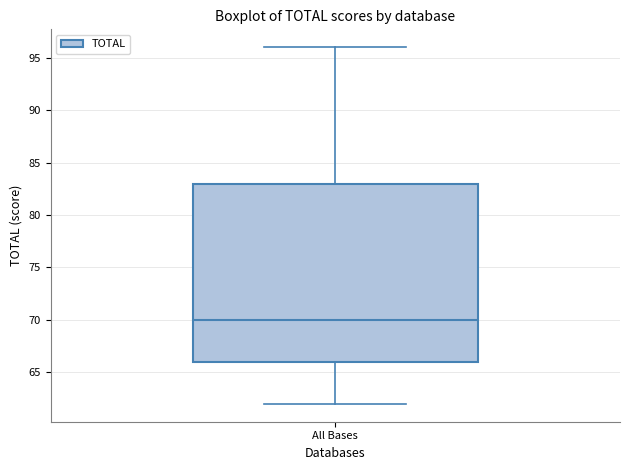

Read this box plot against the y-axis: the position of the median line, the range covered by the box, and the ends of both whiskers. The values are not printed on the chart, so give them approximately, as read against the axis.

median 70, box 66 to 83, whiskers 62 to 96